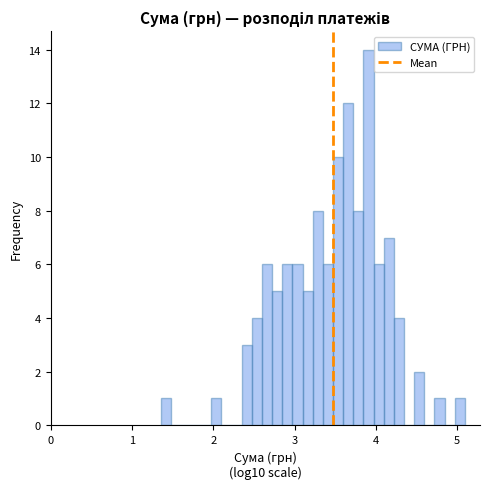

Read against the x-axis, roughly where is the centre of the tallest bar?

3.9